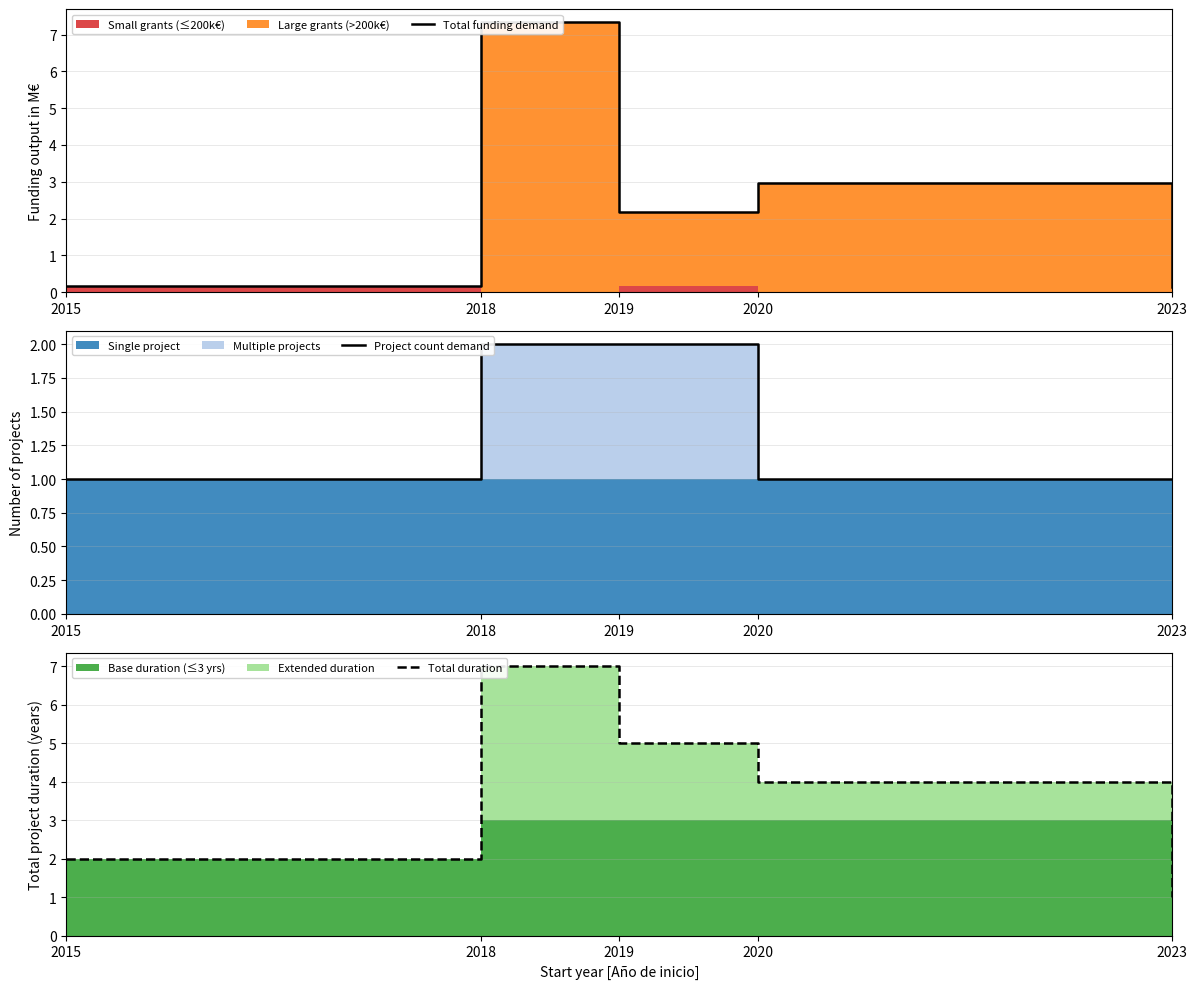

What is the total value across all series at 2020?

8.0